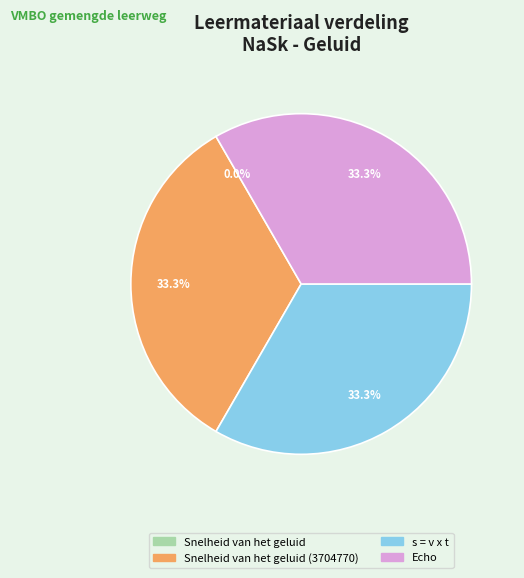

Is there a majority slice in this chart?

No